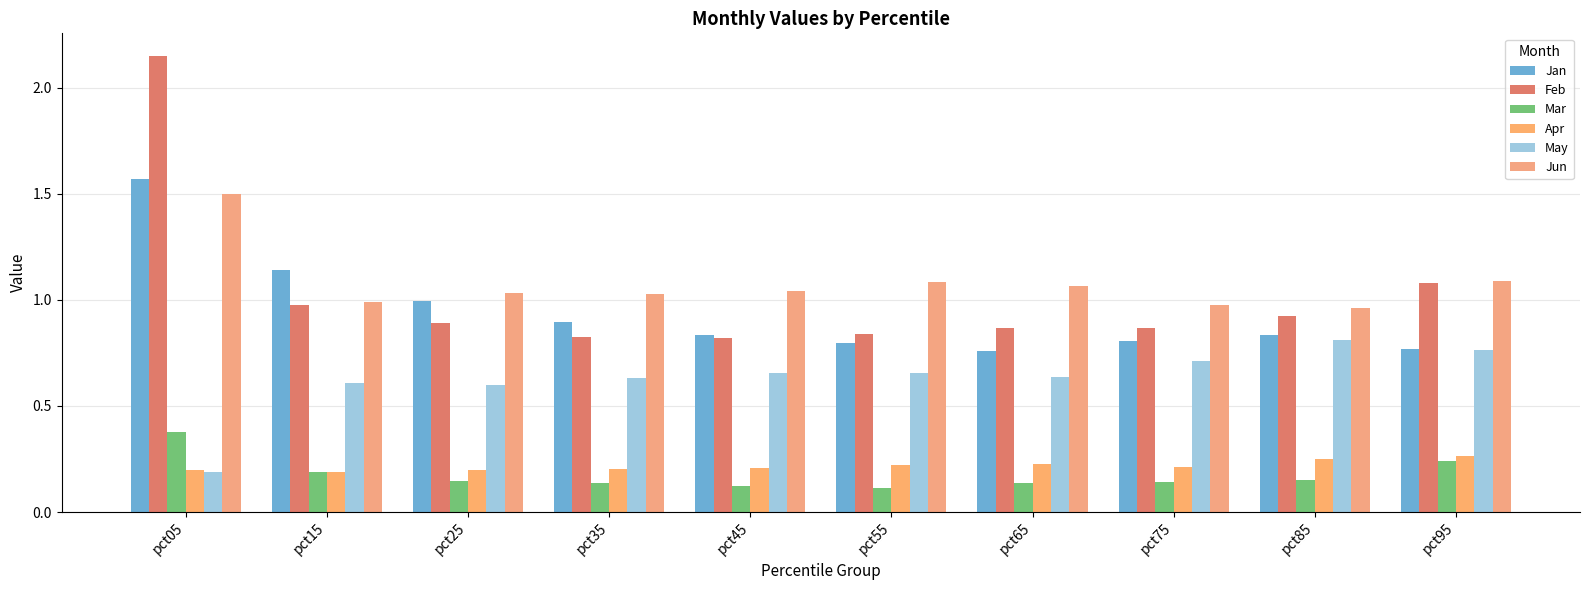

Are the bars horizontal?

No